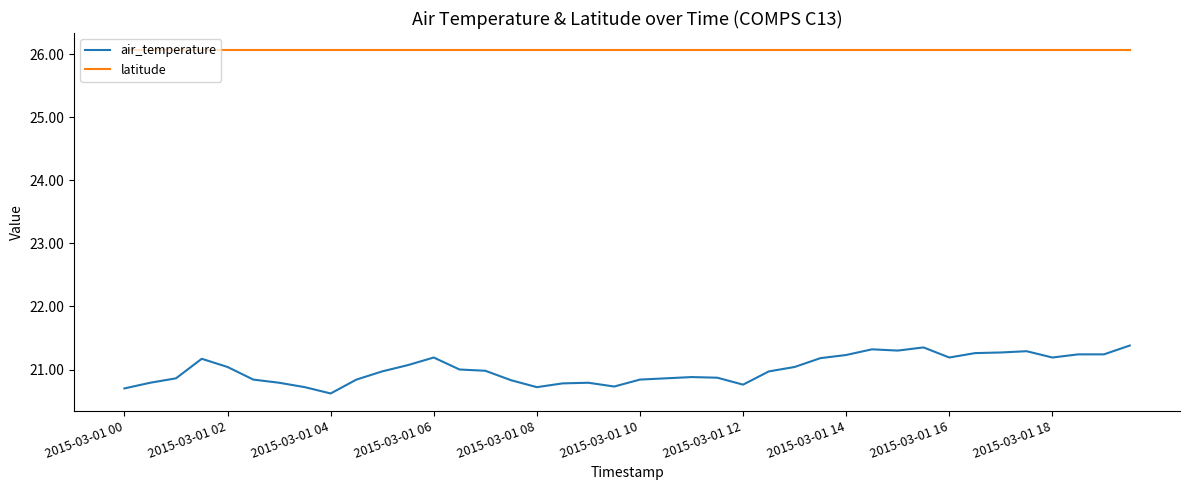

Does the chart have visible grid lines?

No